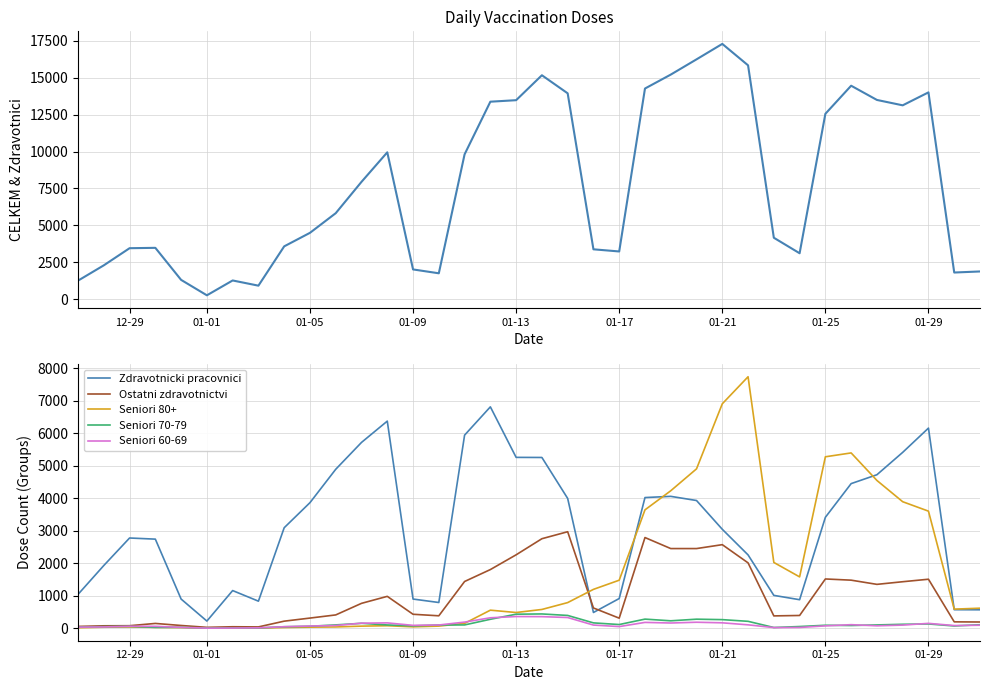

True or false: Seniori 60-69 and Zdravotnicki pracovnici intersect in this chart.

False